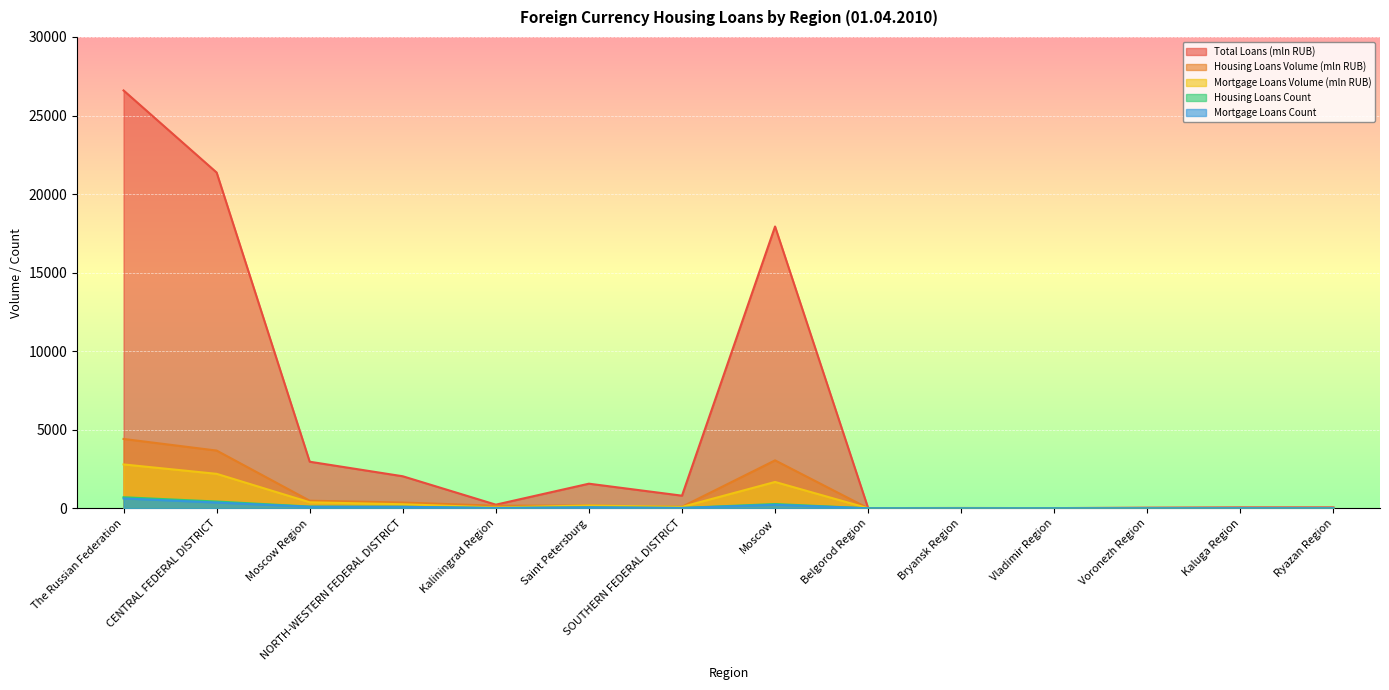

Reading left to right, what are all the values shown in this chart?

Total Loans (mln RUB): The Russian Federation=26596	CENTRAL FEDERAL DISTRICT=21372	Moscow Region=2968	NORTH-WESTERN FEDERAL DISTRICT=2042	Kaliningrad Region=235	Saint Petersburg=1570	SOUTHERN FEDERAL DISTRICT=807	Moscow=17937	Belgorod Region=17	Bryansk Region=24	Vladimir Region=16	Voronezh Region=45	Kaluga Region=62	Ryazan Region=63
Housing Loans Volume (mln RUB): The Russian Federation=4417	CENTRAL FEDERAL DISTRICT=3678	Moscow Region=487	NORTH-WESTERN FEDERAL DISTRICT=371	Kaliningrad Region=168	Saint Petersburg=182	SOUTHERN FEDERAL DISTRICT=101	Moscow=3055	Belgorod Region=7	Bryansk Region=4	Vladimir Region=7	Voronezh Region=9	Kaluga Region=19	Ryazan Region=12
Mortgage Loans Volume (mln RUB): The Russian Federation=2795	CENTRAL FEDERAL DISTRICT=2197	Moscow Region=386	NORTH-WESTERN FEDERAL DISTRICT=262	Kaliningrad Region=59	Saint Petersburg=182	SOUTHERN FEDERAL DISTRICT=91	Moscow=1680	Belgorod Region=7	Bryansk Region=4	Vladimir Region=7	Voronezh Region=9	Kaluga Region=19	Ryazan Region=12
Housing Loans Count: The Russian Federation=707	CENTRAL FEDERAL DISTRICT=434	Moscow Region=115	NORTH-WESTERN FEDERAL DISTRICT=102	Kaliningrad Region=24	Saint Petersburg=65	SOUTHERN FEDERAL DISTRICT=26	Moscow=275	Belgorod Region=3	Bryansk Region=2	Vladimir Region=3	Voronezh Region=3	Kaluga Region=8	Ryazan Region=4
Mortgage Loans Count: The Russian Federation=630	CENTRAL FEDERAL DISTRICT=372	Moscow Region=100	NORTH-WESTERN FEDERAL DISTRICT=98	Kaliningrad Region=20	Saint Petersburg=65	SOUTHERN FEDERAL DISTRICT=24	Moscow=229	Belgorod Region=3	Bryansk Region=2	Vladimir Region=3	Voronezh Region=3	Kaluga Region=8	Ryazan Region=4